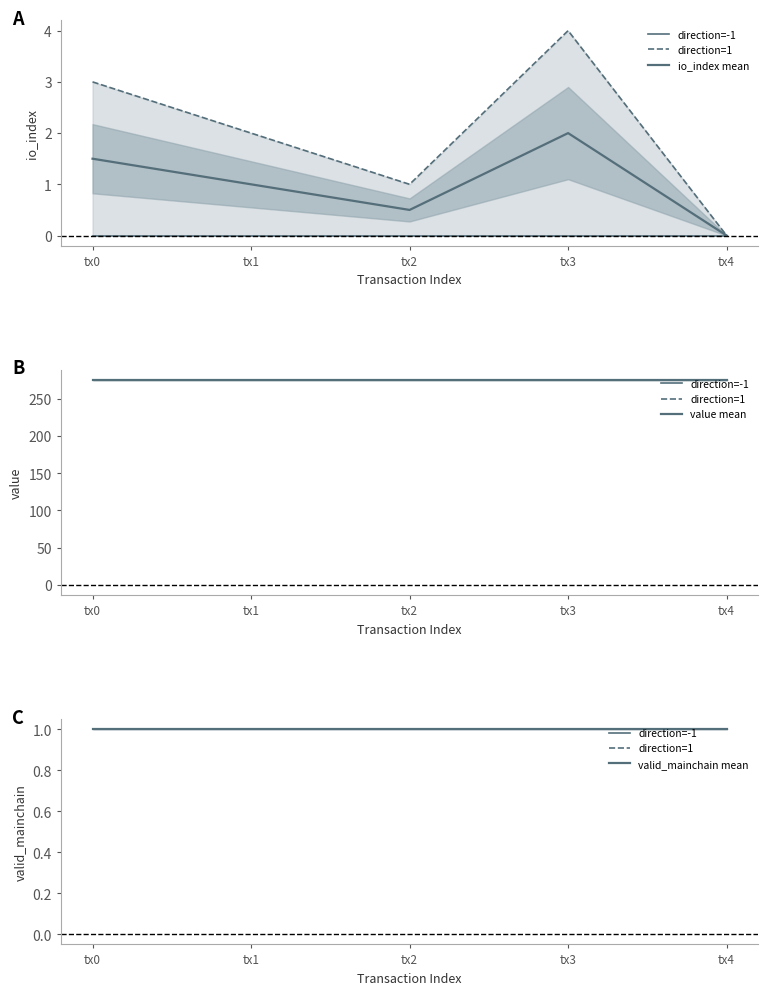

The value of direction=-1 at tx3 is 1.0. True or false?

True